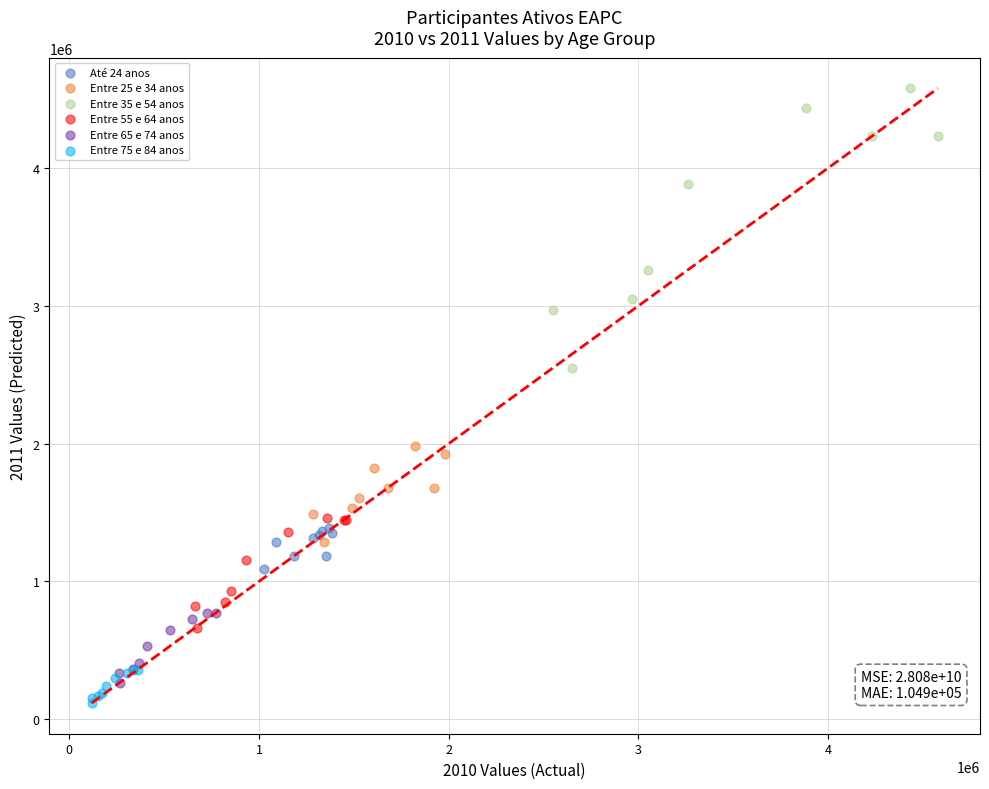

Which series reaches the maximum Y coordinate?

Entre 35 e 54 anos